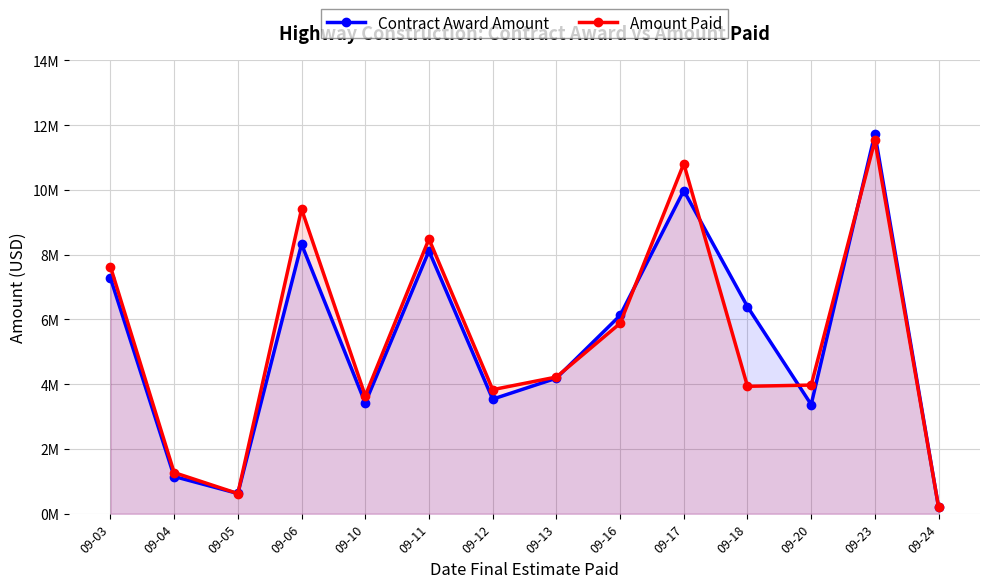

Reading left to right, list all the values displayed in this chart.

Contract Award Amount: 7280426.7	1149642.6	624968.2	8326092.0	3421432.2	8117215.7	3538933.2	4186076.2	6123477.9	9980994.9	6395385.0	3372833.8	11736891.3	195334.1
Amount Paid: 7632142.8	1270376.8	622906.3	9409092.0	3642333.2	8485418.5	3832243.7	4221760.3	5878783.7	10811473.4	3935589.4	3973446.2	11527184.4	201380.5